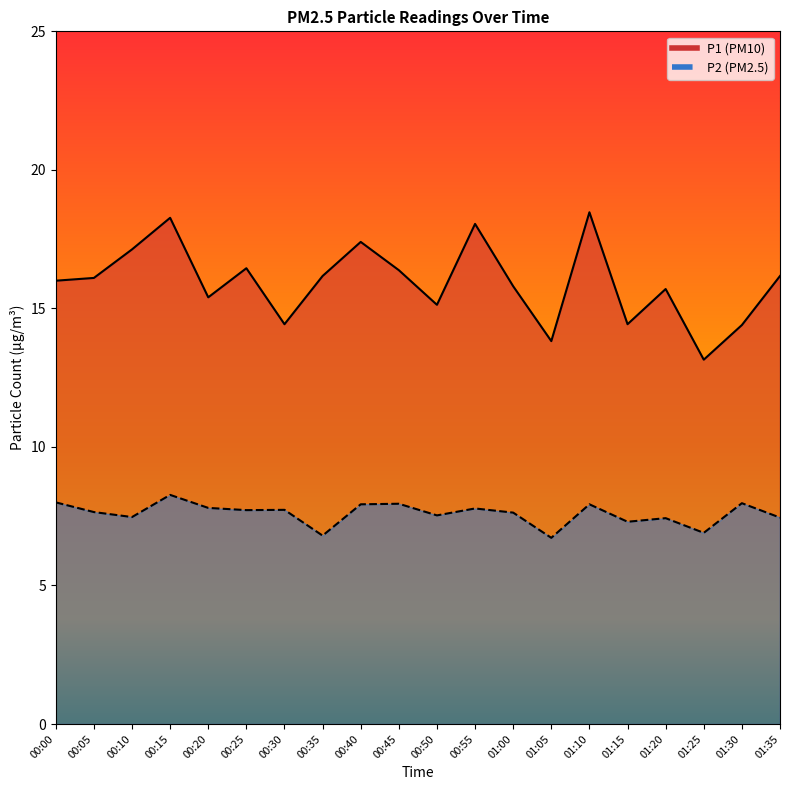

In P2, how many points are higher than both neighbors (excluding endpoints)?

7